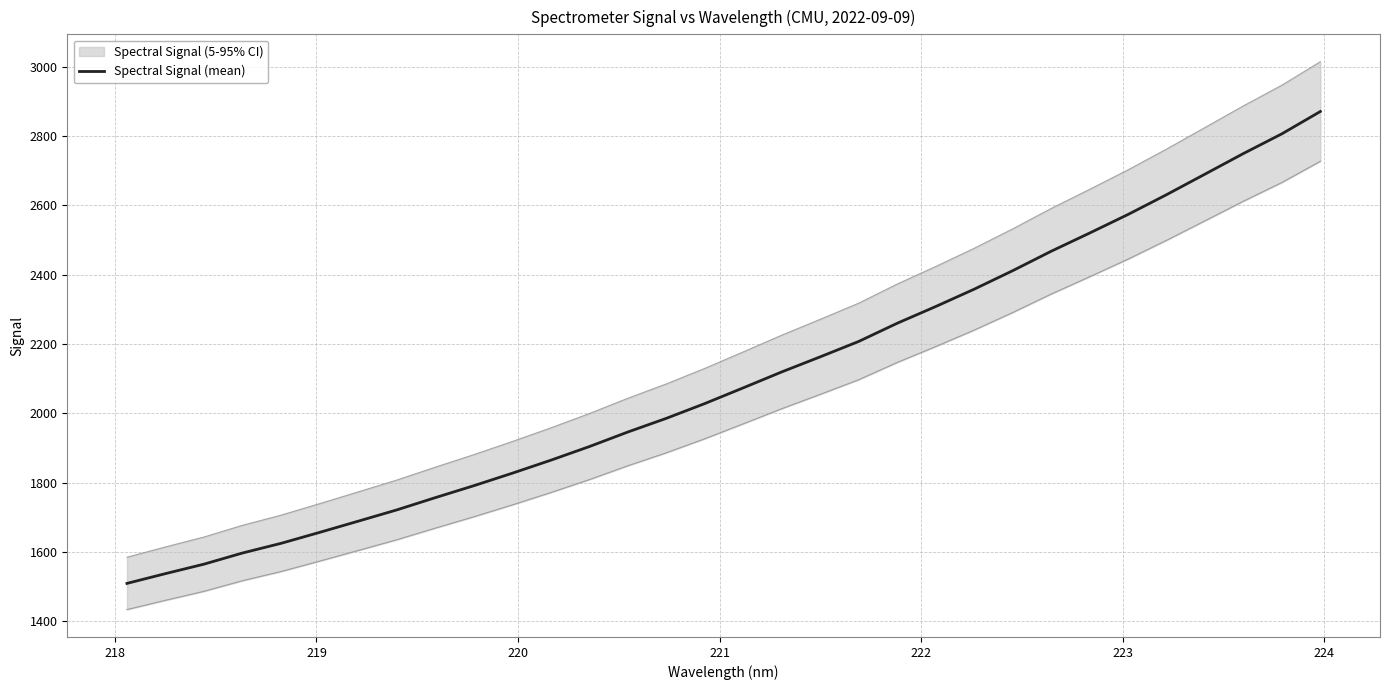

What is the highest value of the Spectral Signal (mean) series?

2870.3